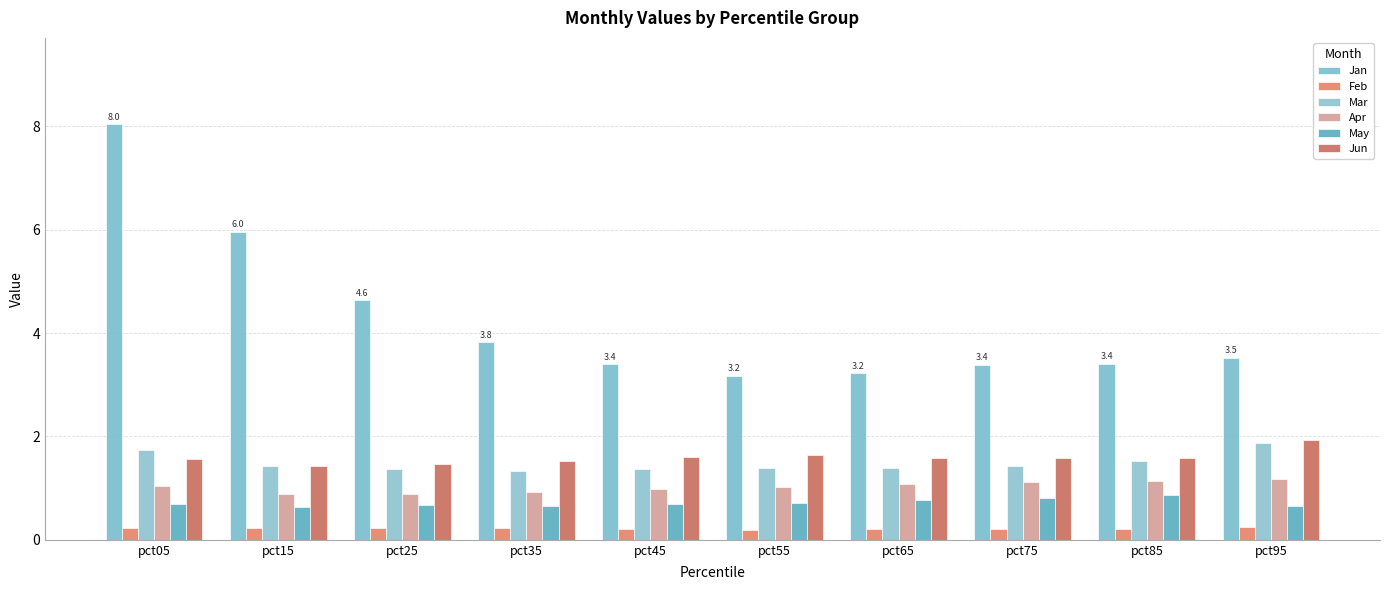

Which label corresponds to the largest value in the chart?

pct05